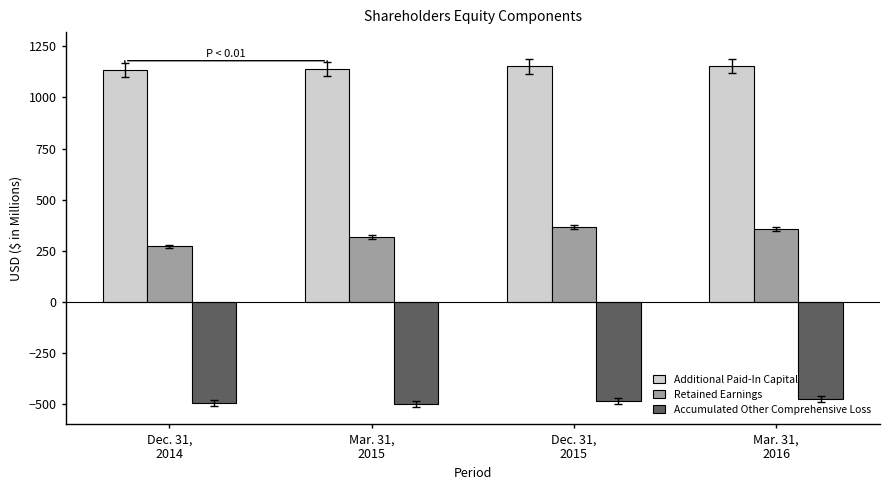

Does the chart contain any negative values?

Yes